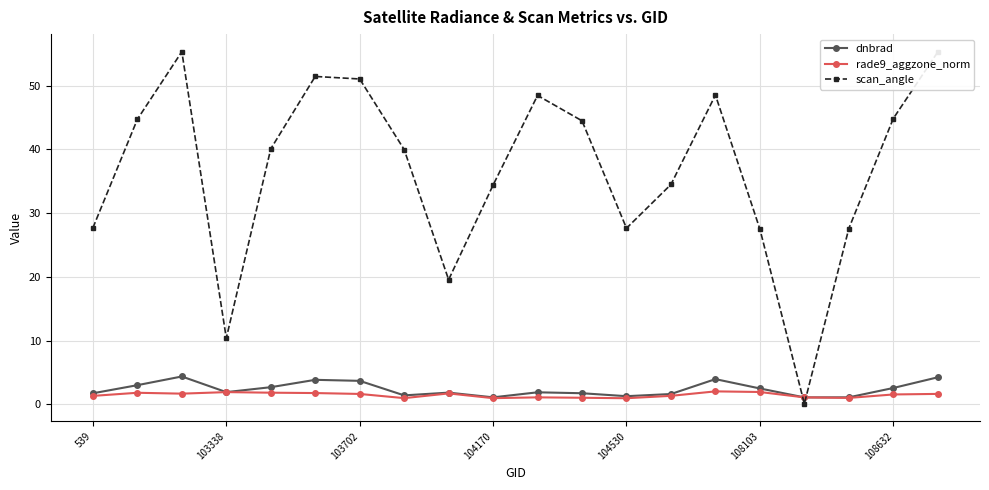

How many intersections are there between rade9_aggzone_norm and scan_angle?

2